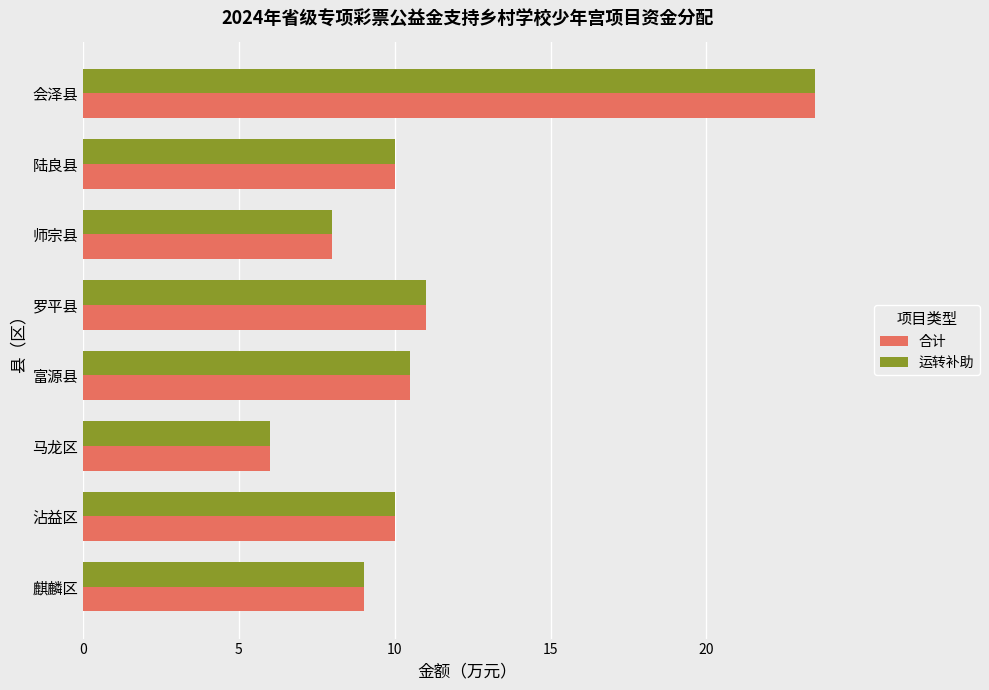

At which category is the sum across all series the highest?

会泽县